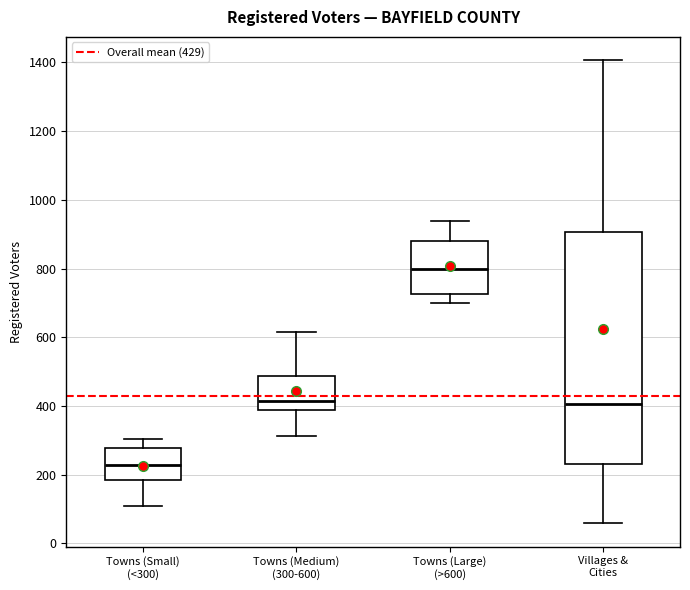

Reading left to right, read every box against the y-axis: the position of its median line, the range the box covers, and the ends of its whiskers. The values are not printed on the chart, so give them approximately, as read against the axis.

Towns (Small) (<300): median 220, box 180 to 280, whiskers 120 to 300
Towns (Medium) (300-600): median 420, box 380 to 480, whiskers 320 to 620
Towns (Large) (>600): median 800, box 720 to 880, whiskers 700 to 940
Villages & Cities: median 400, box 240 to 900, whiskers 60 to 1400